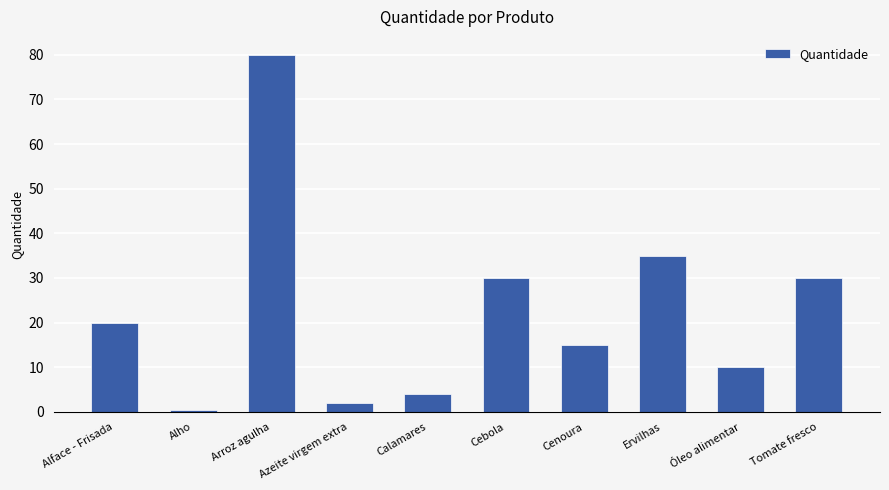

At which label is the value closest to 40?

Ervilhas